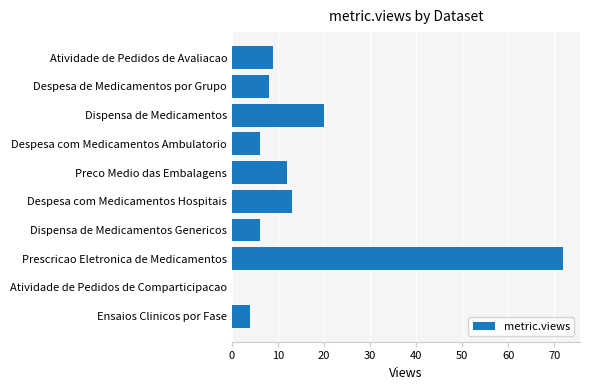

What is the sum of the values at Ensaios Clinicos por Fase and Dispensa de Medicamentos Genericos?

10